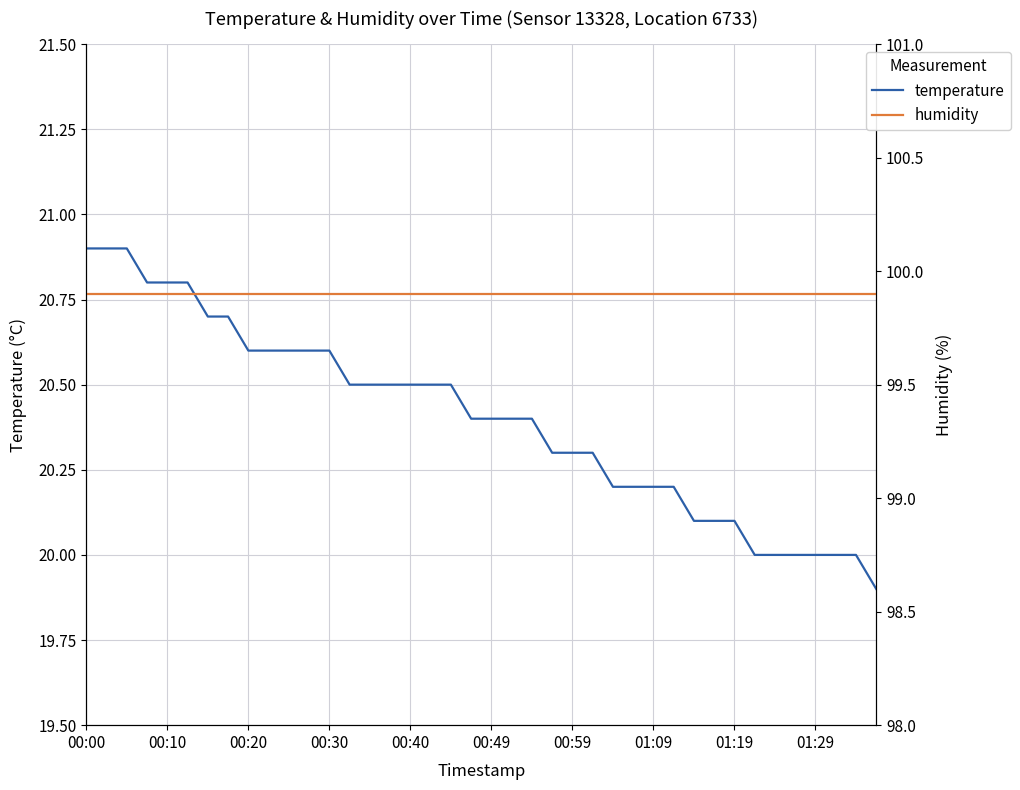

True or false: humidity and temperature cross at least once.

False